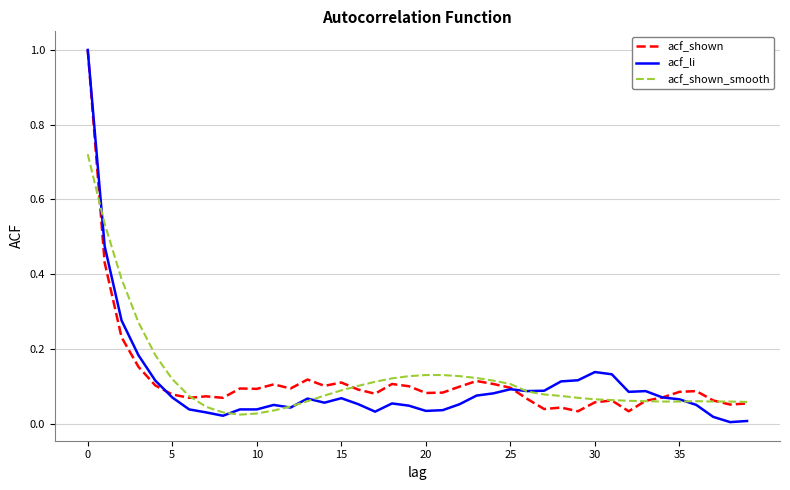

Count the number of categories in the chart.

40